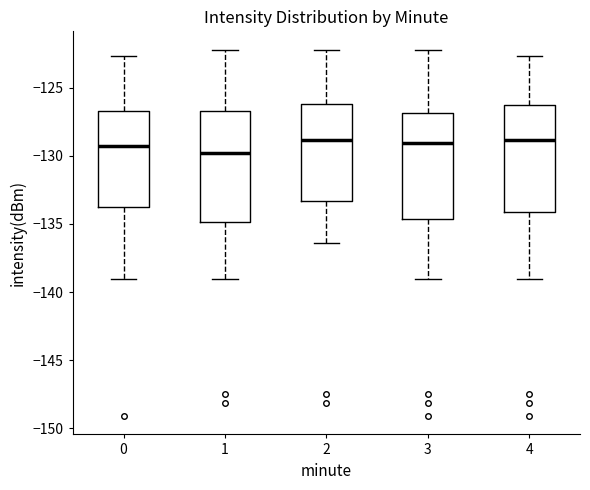

Reading left to right, transcribe this box plot: for each box, give where its median line is, the range the box spans, and where its two whiskers end, as read against the y-axis. The values are not printed on the chart, so give them approximately, as read against the axis.

0: median -129.5, box -134.0 to -126.5, whiskers -139.0 to -122.5
1: median -130.0, box -135.0 to -126.5, whiskers -139.0 to -122.0
2: median -129.0, box -133.5 to -126.0, whiskers -136.5 to -122.0
3: median -129.0, box -134.5 to -127.0, whiskers -139.0 to -122.0
4: median -129.0, box -134.0 to -126.0, whiskers -139.0 to -122.5